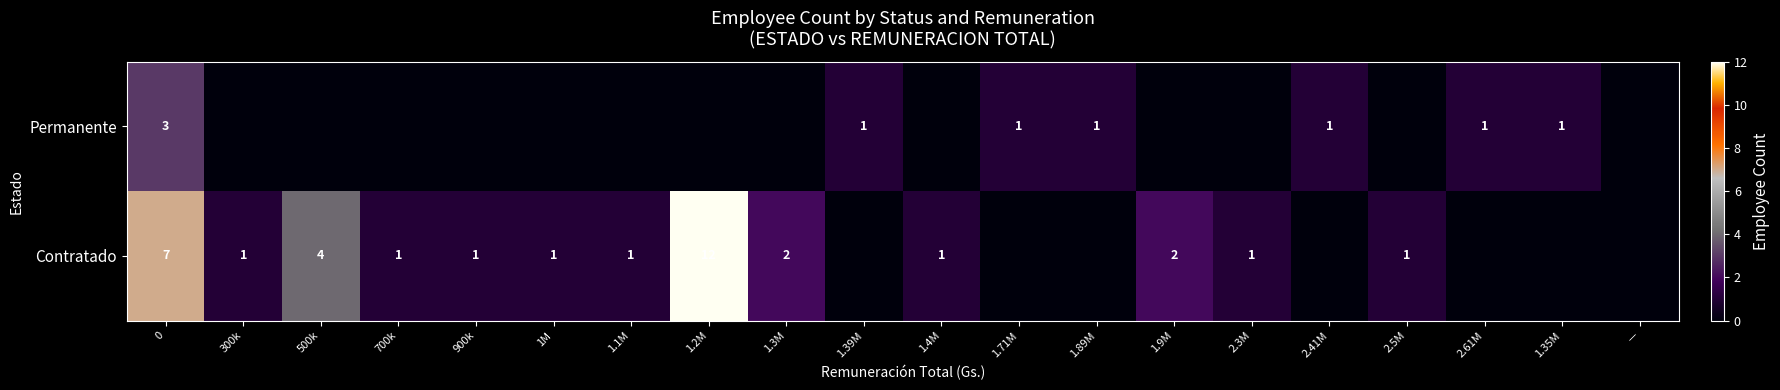

Is it true that Permanente equals 3 at 0?

True